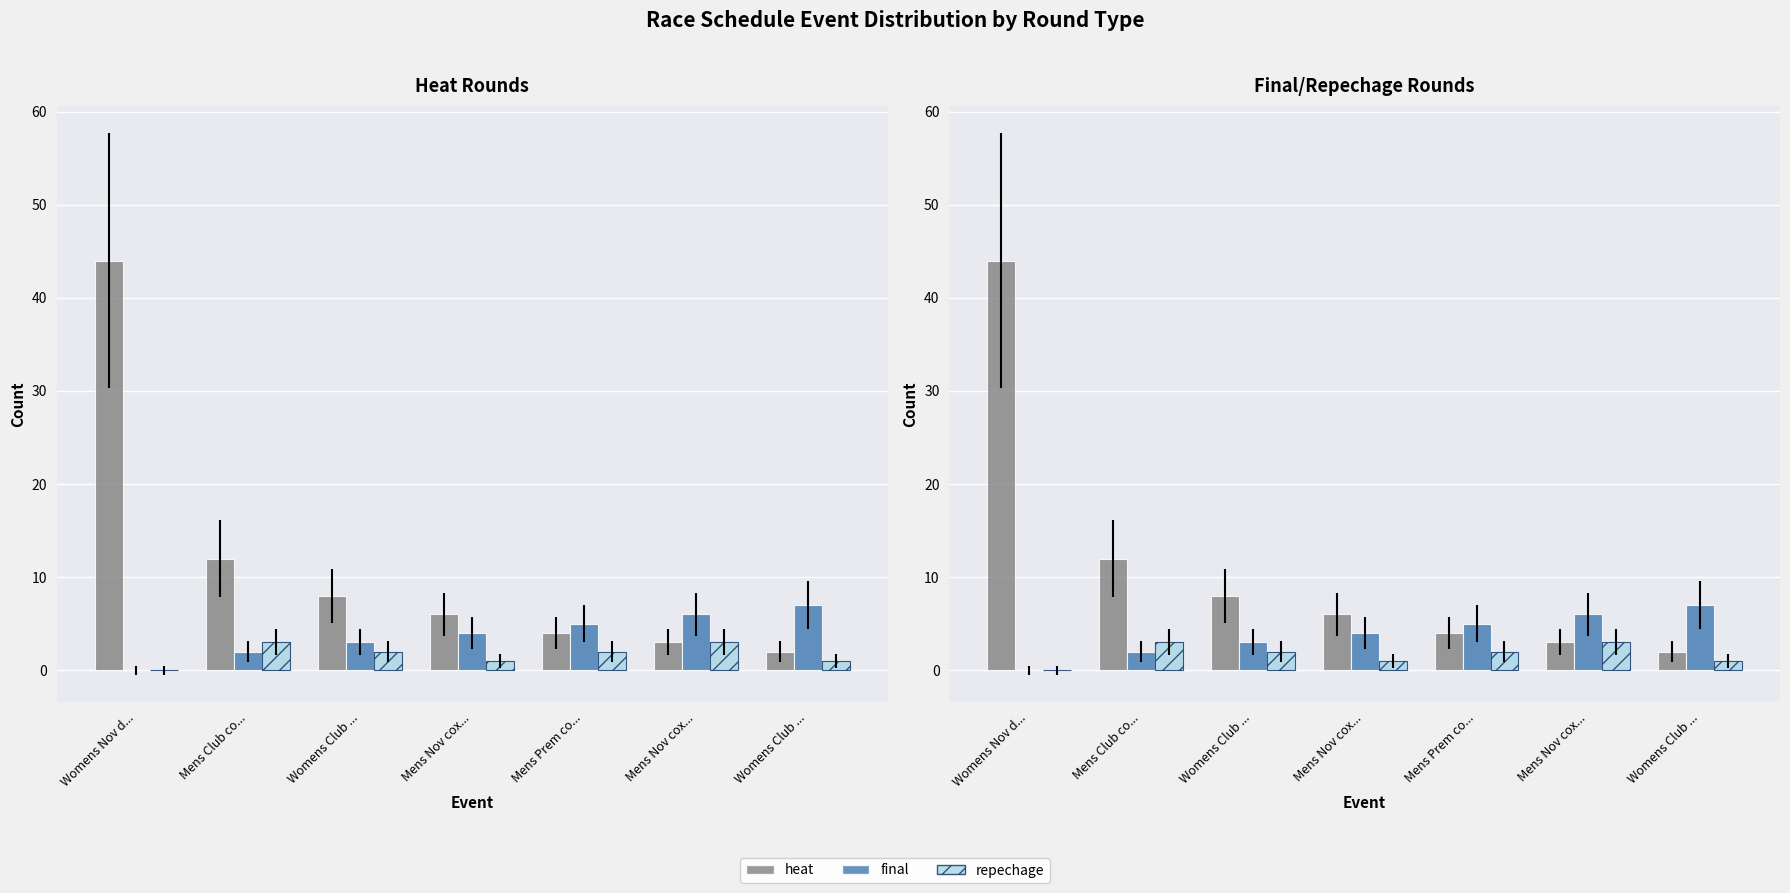

Where is final nearest to the value 3?

Womens Club ...